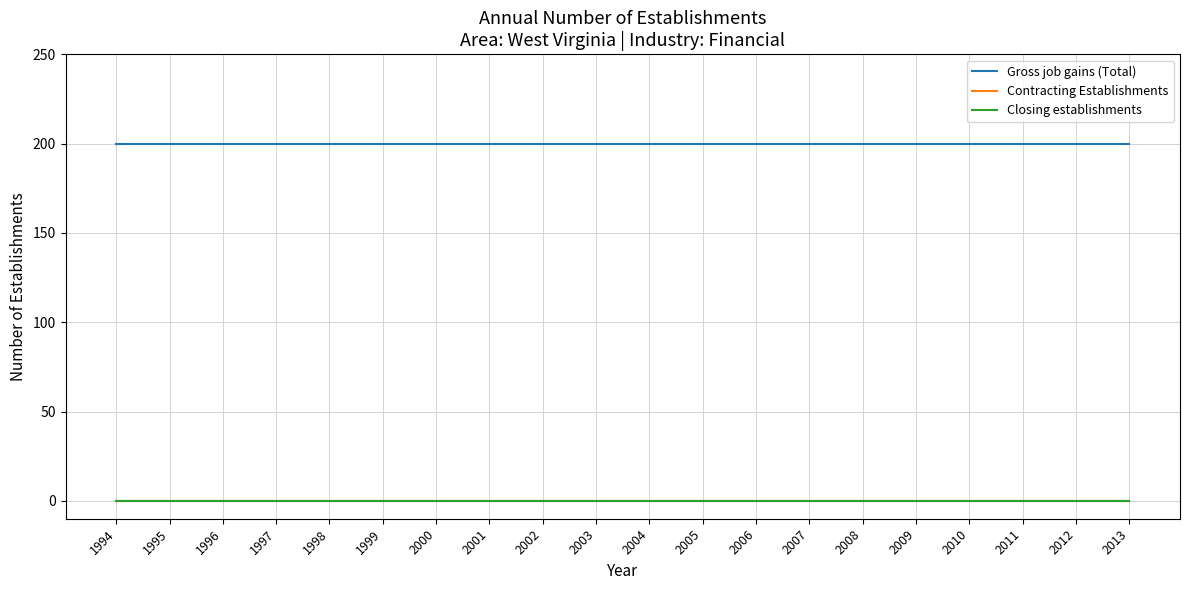

At which category is the sum across all series the highest?

1994